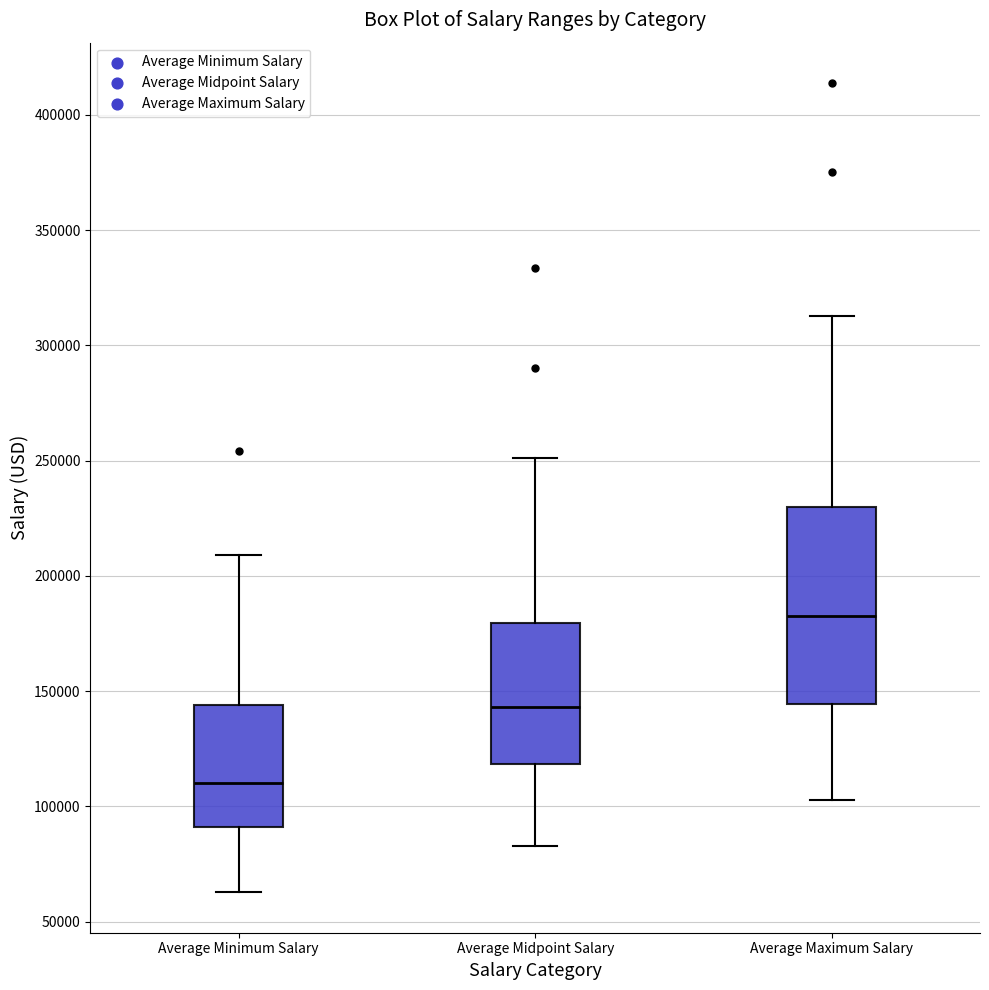

Reading left to right, read every box against the y-axis: the position of its median line, the range the box covers, and the ends of its whiskers. The values are not printed on the chart, so give them approximately, as read against the axis.

Average Minimum Salary: median 110000, box 90000 to 145000, whiskers 65000 to 210000
Average Midpoint Salary: median 145000, box 120000 to 180000, whiskers 85000 to 250000
Average Maximum Salary: median 185000, box 145000 to 230000, whiskers 105000 to 315000